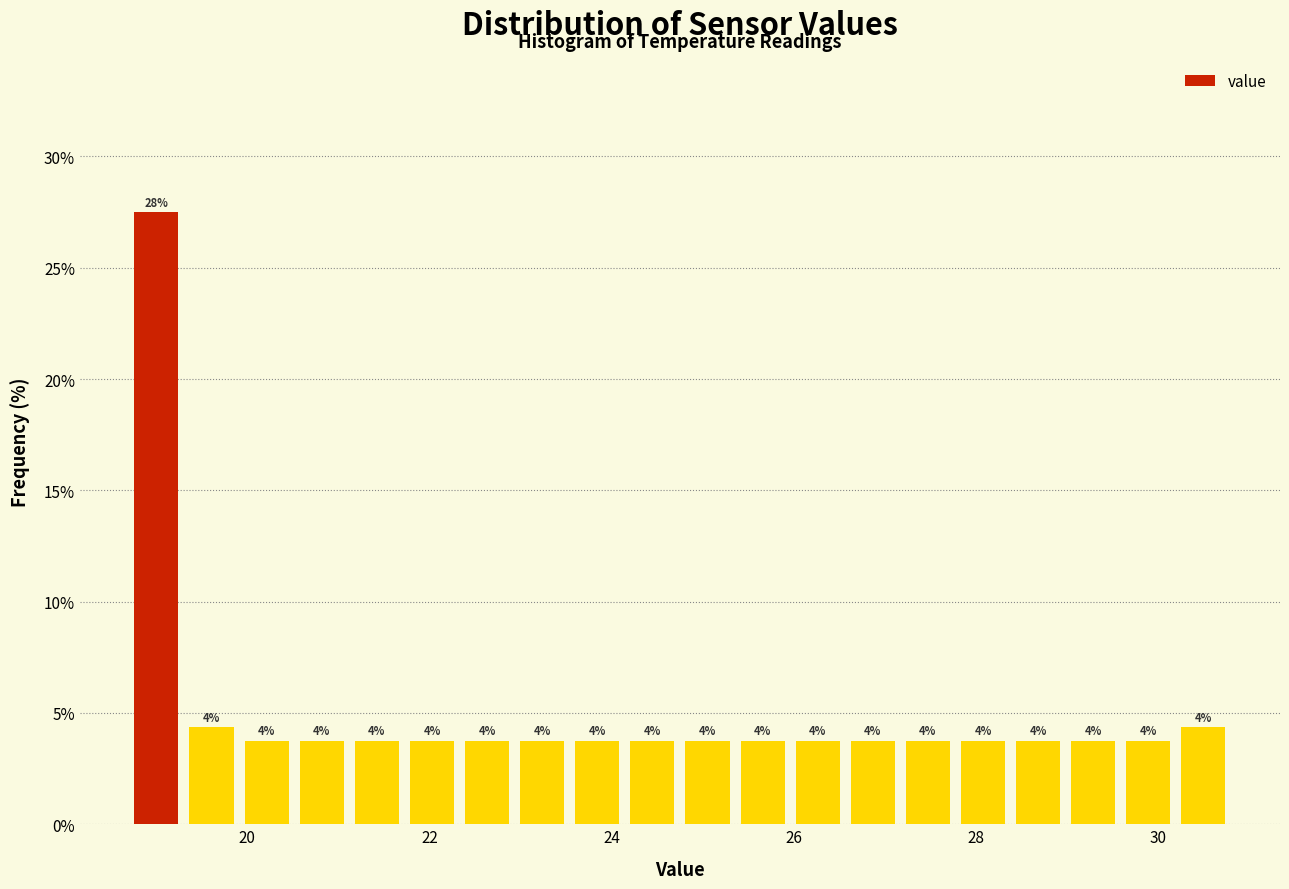

Read against the x-axis, roughly where is the centre of the tallest bar?

19.0